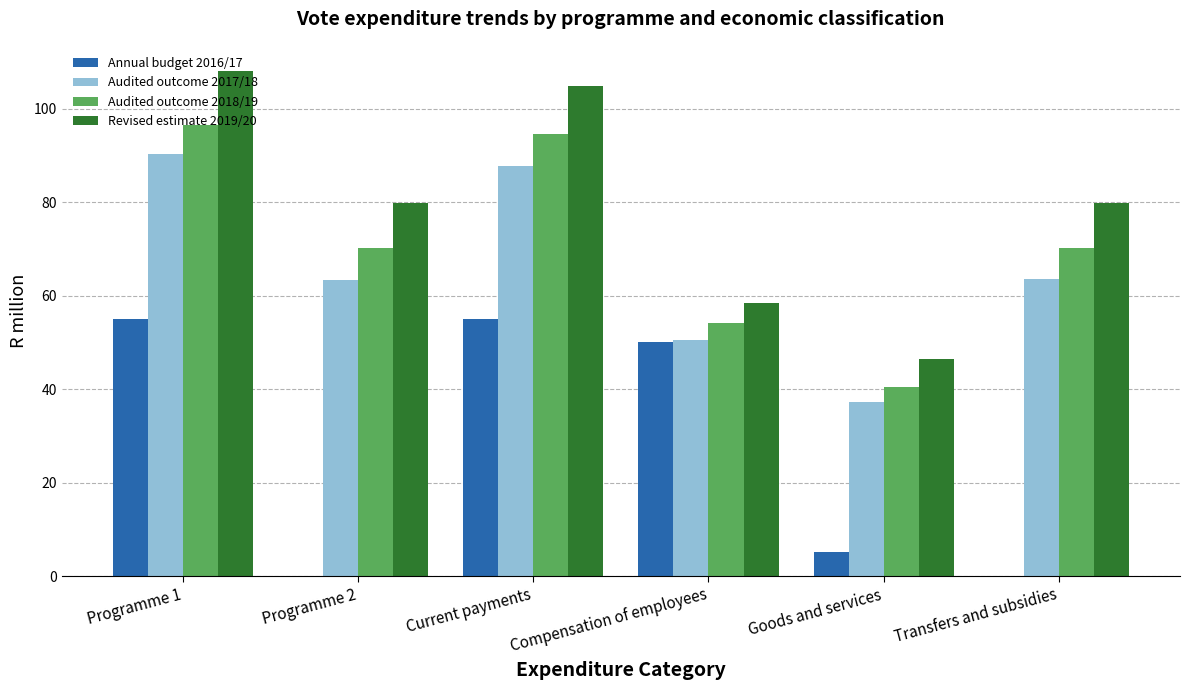

What is the sum of all Audited outcome 2017/18 values?

392.7